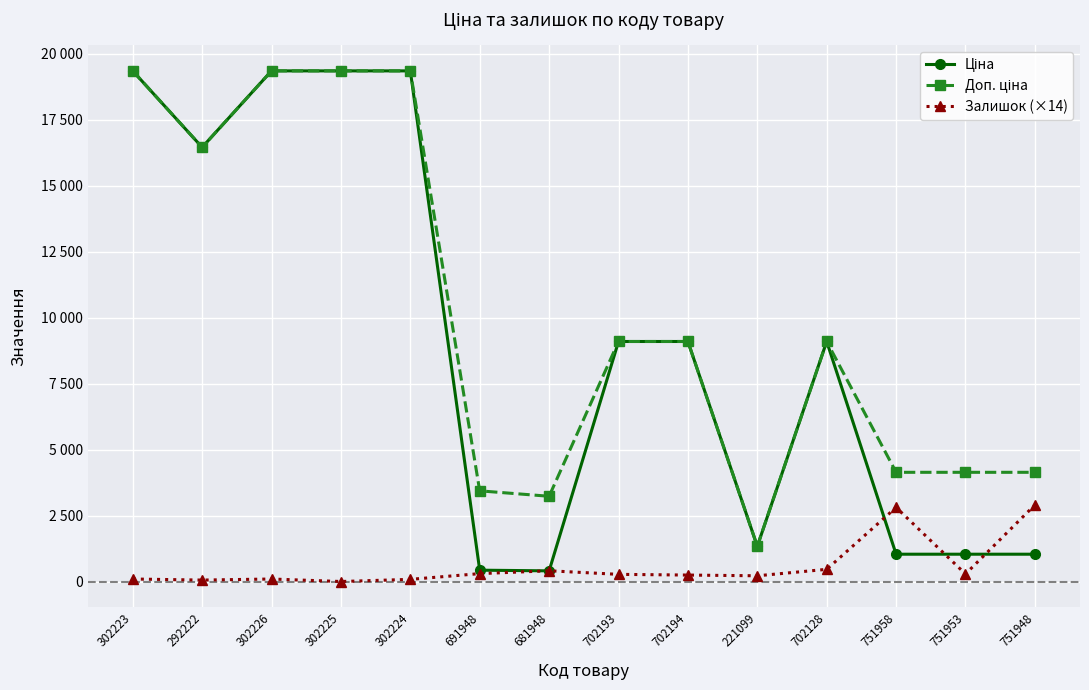

Does the chart have visible grid lines?

Yes